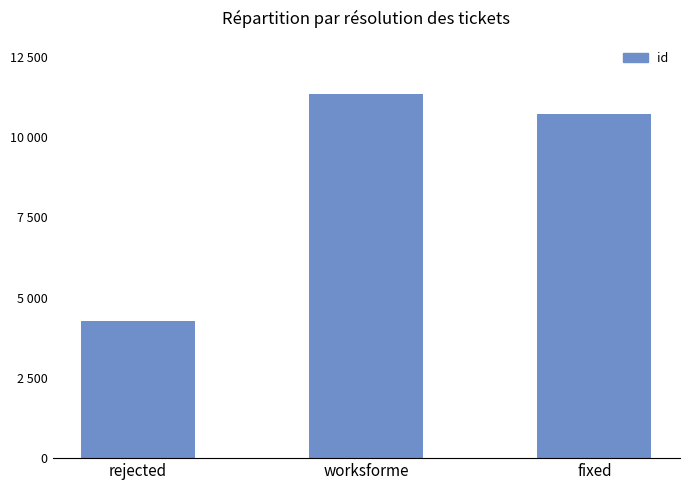

How many data points does each series have?

3